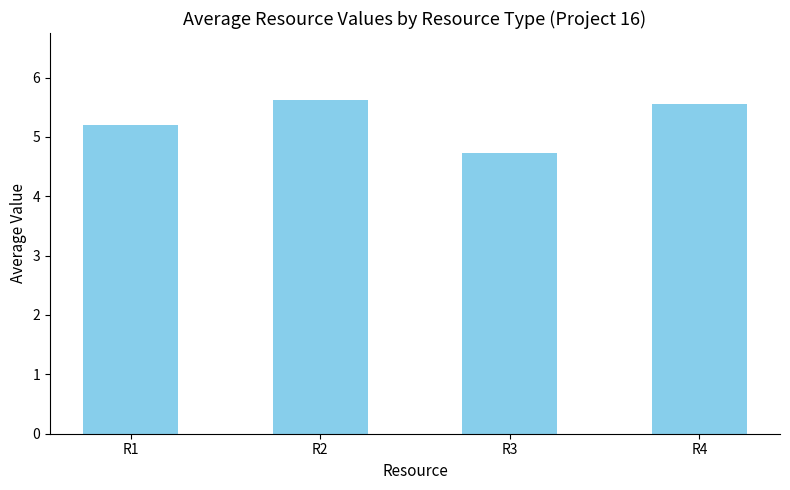

How many values are below 5?

1